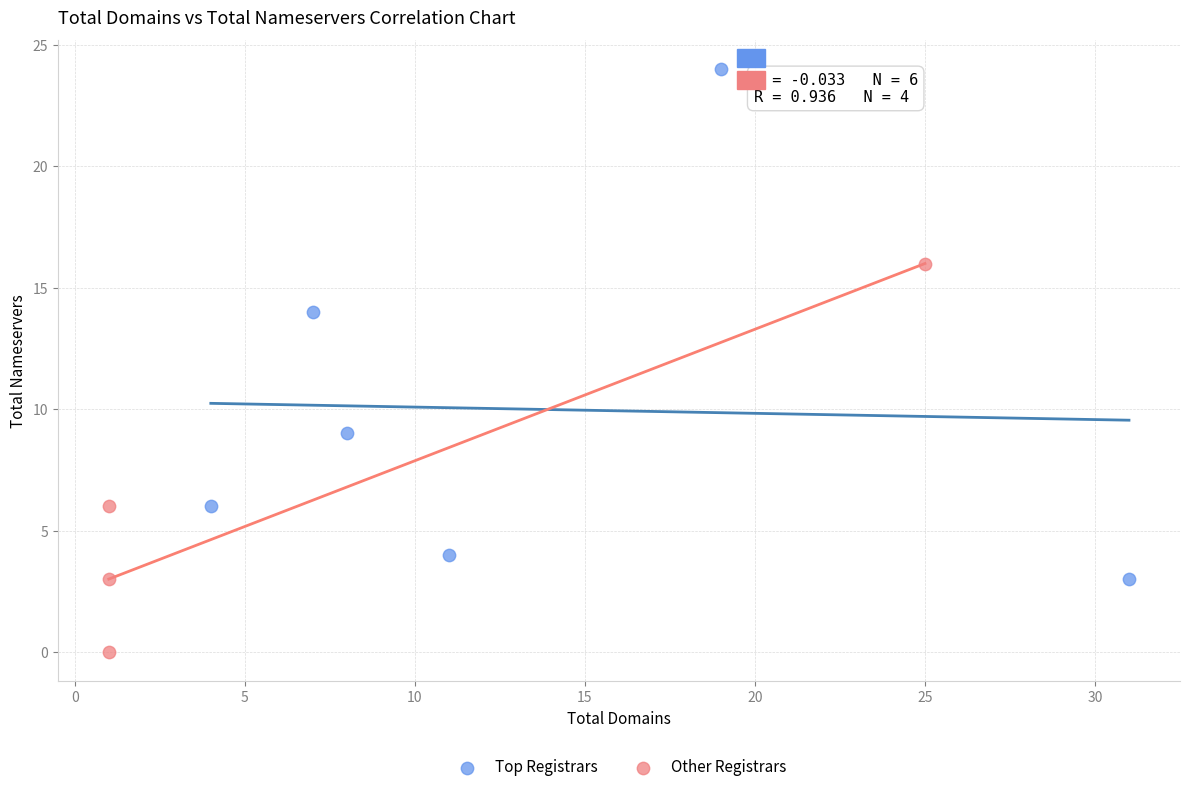

Which series has the largest Y range (max minus min)?

Top Registrars